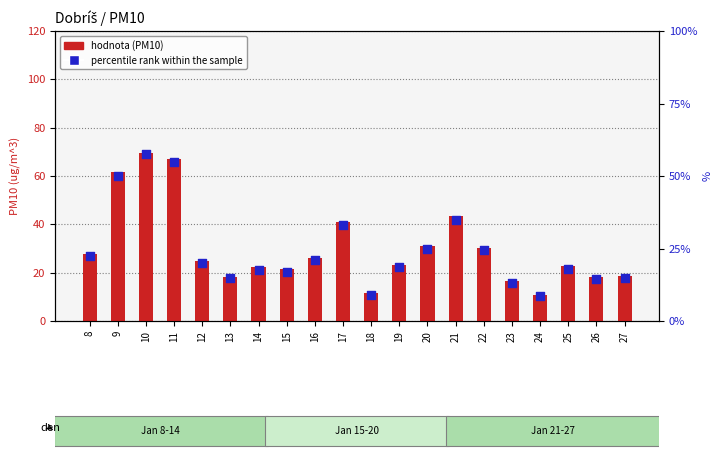

What is the total value across all series at 20?

56.2